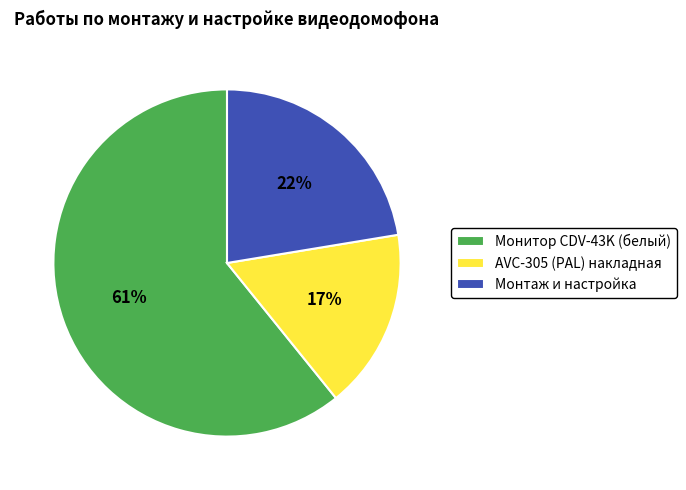

How many segments does this pie chart have?

3